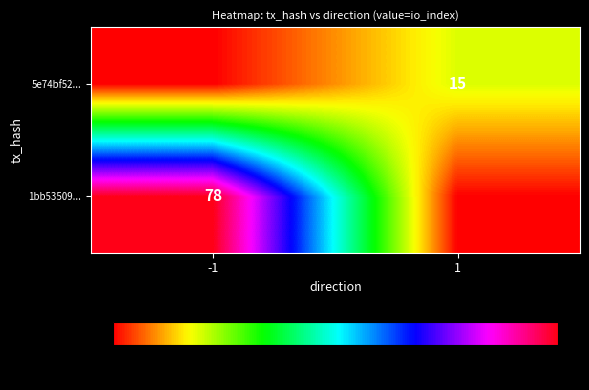

The 5e74bf52... series shows 9 at 1. True or false?

False